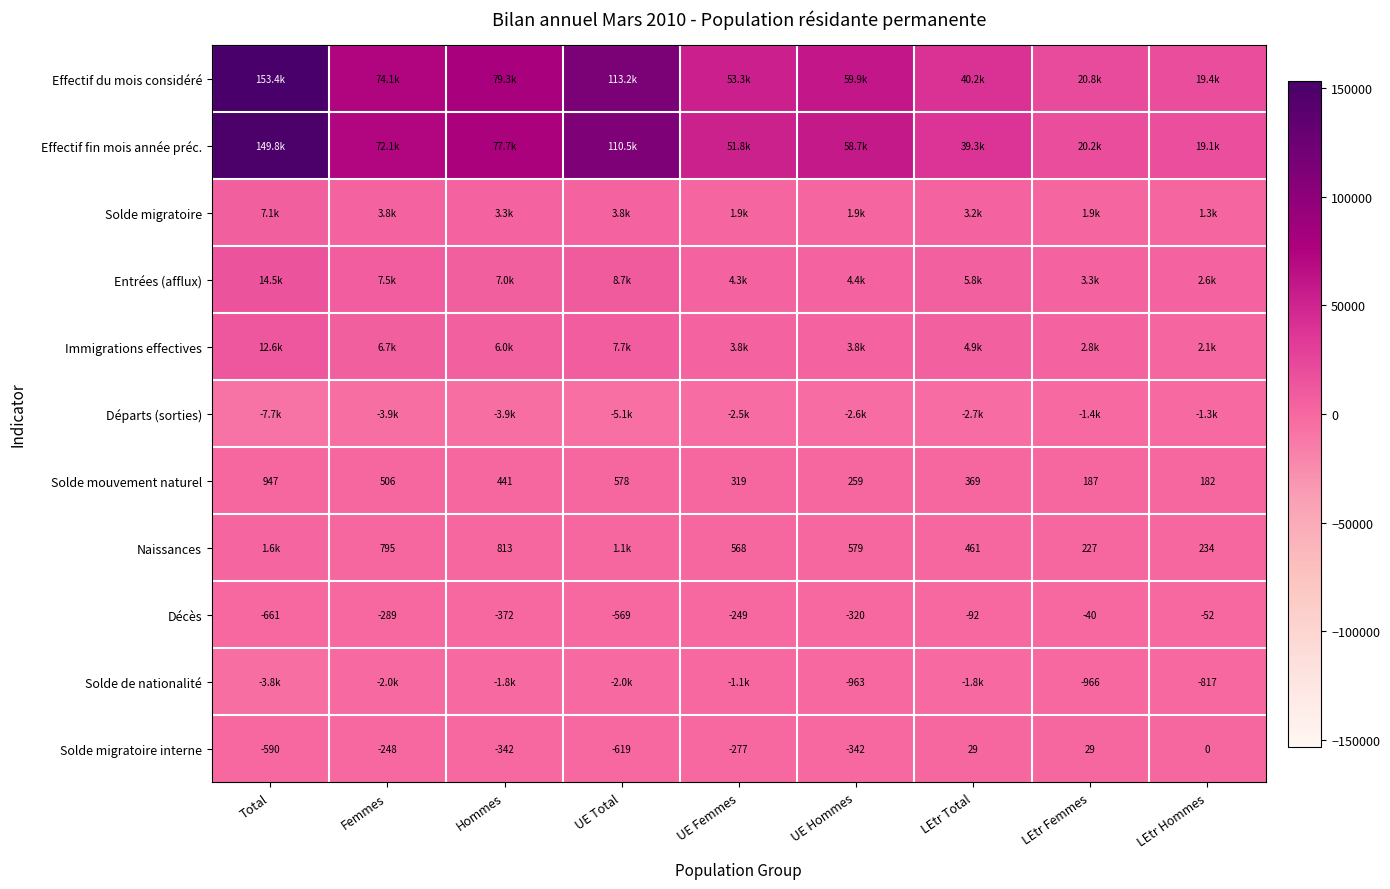

What is the sum of all Solde migratoire interne values?

-2360